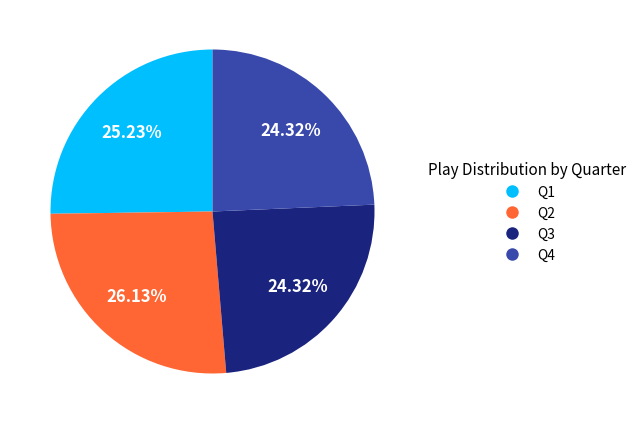

What percentage is the Q4 slice, to the nearest percent?

24%